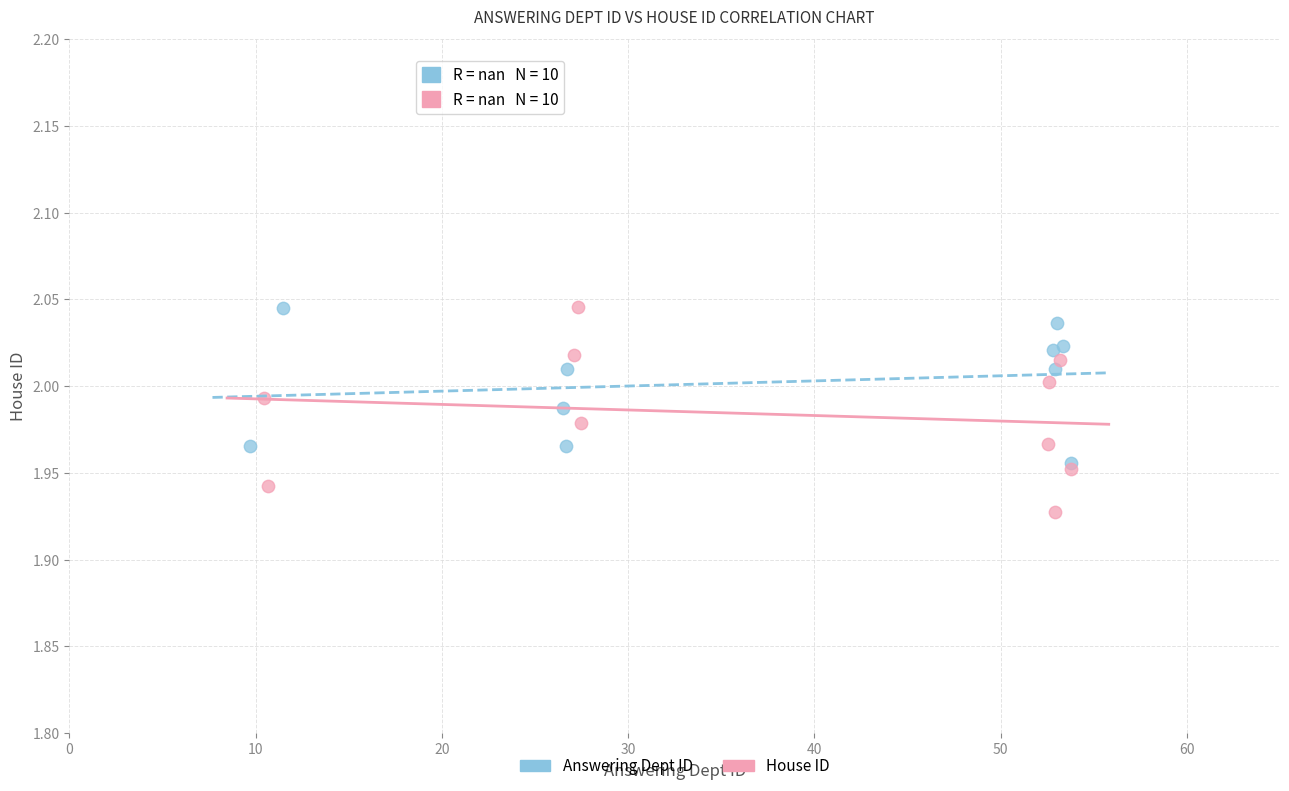

Which series contains the lowest Y value?

House ID